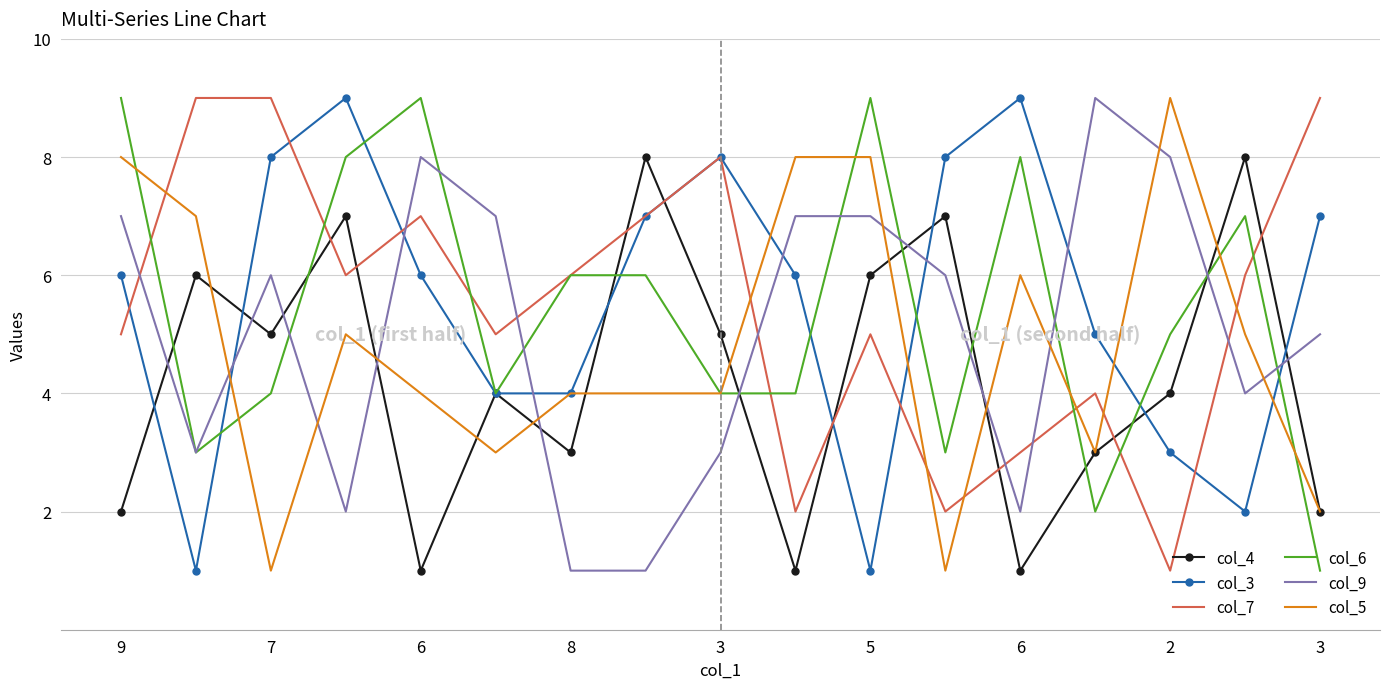

True or false: col_7 and col_9 cross at least once.

True